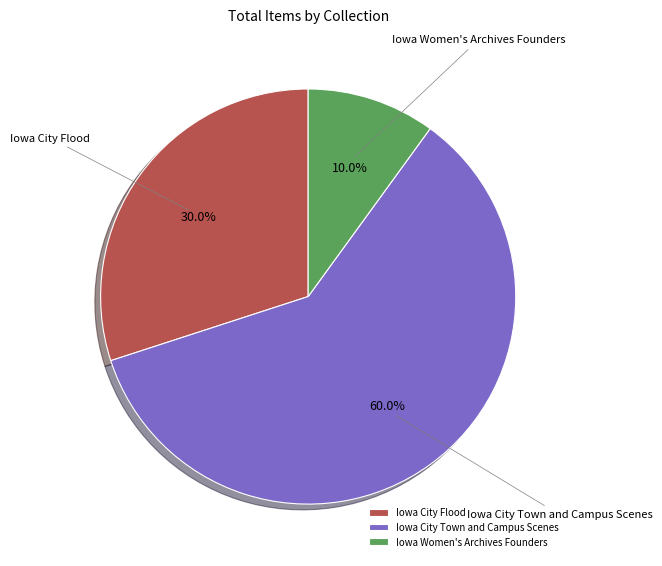

What is the total percentage of Iowa City Flood and Iowa Women's Archives Founders?

40.0%